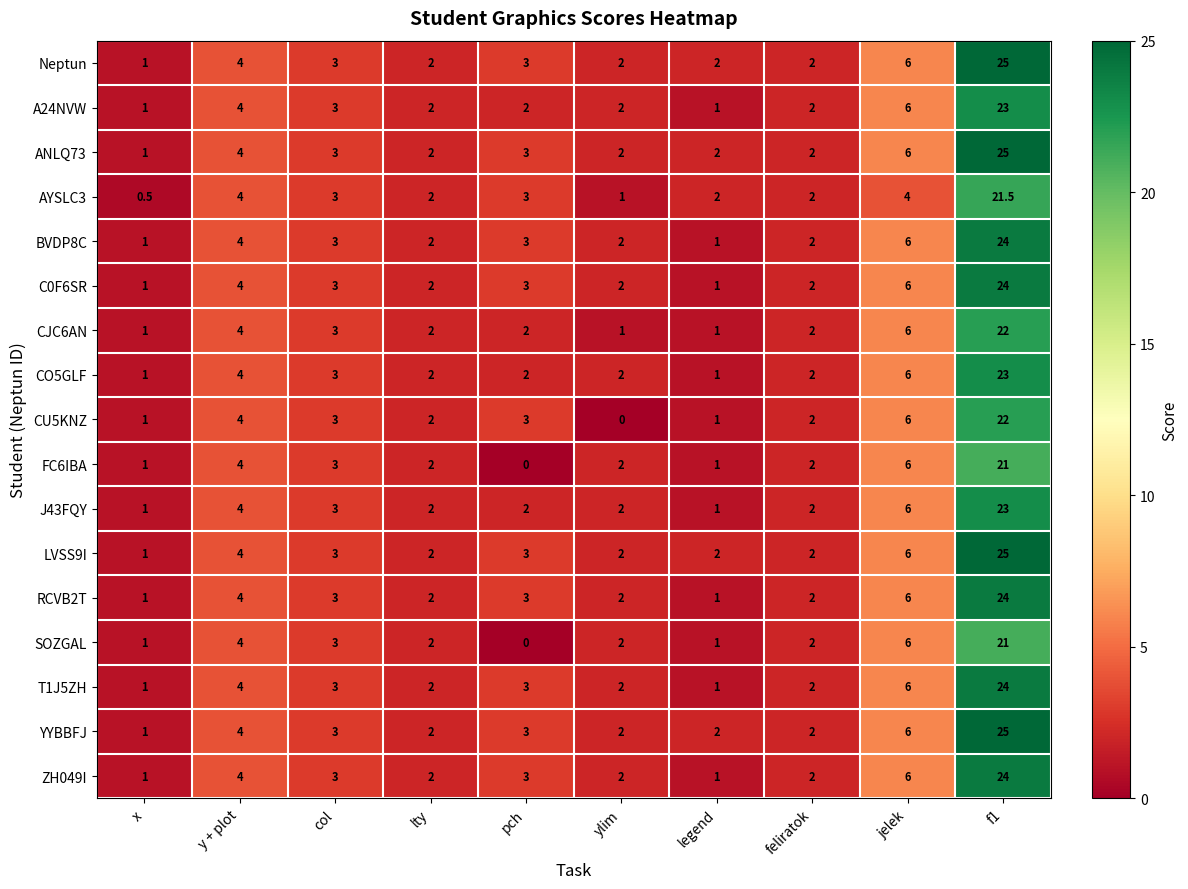

What is the total value across all series at pch?

41.0